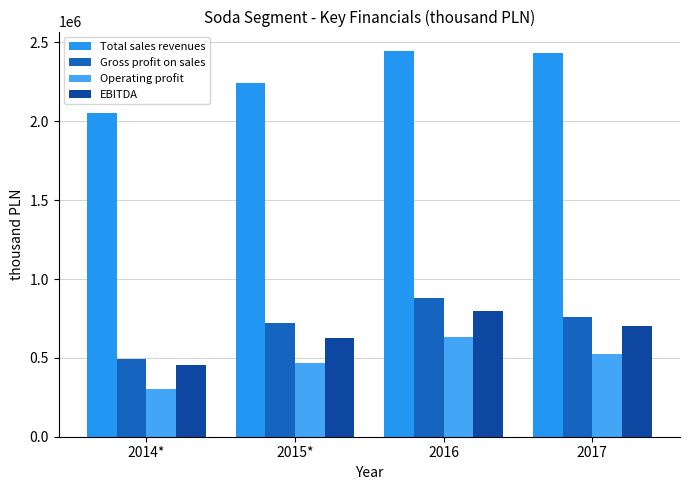

What is the difference between the second highest and minimum values in the EBITDA series?

248060